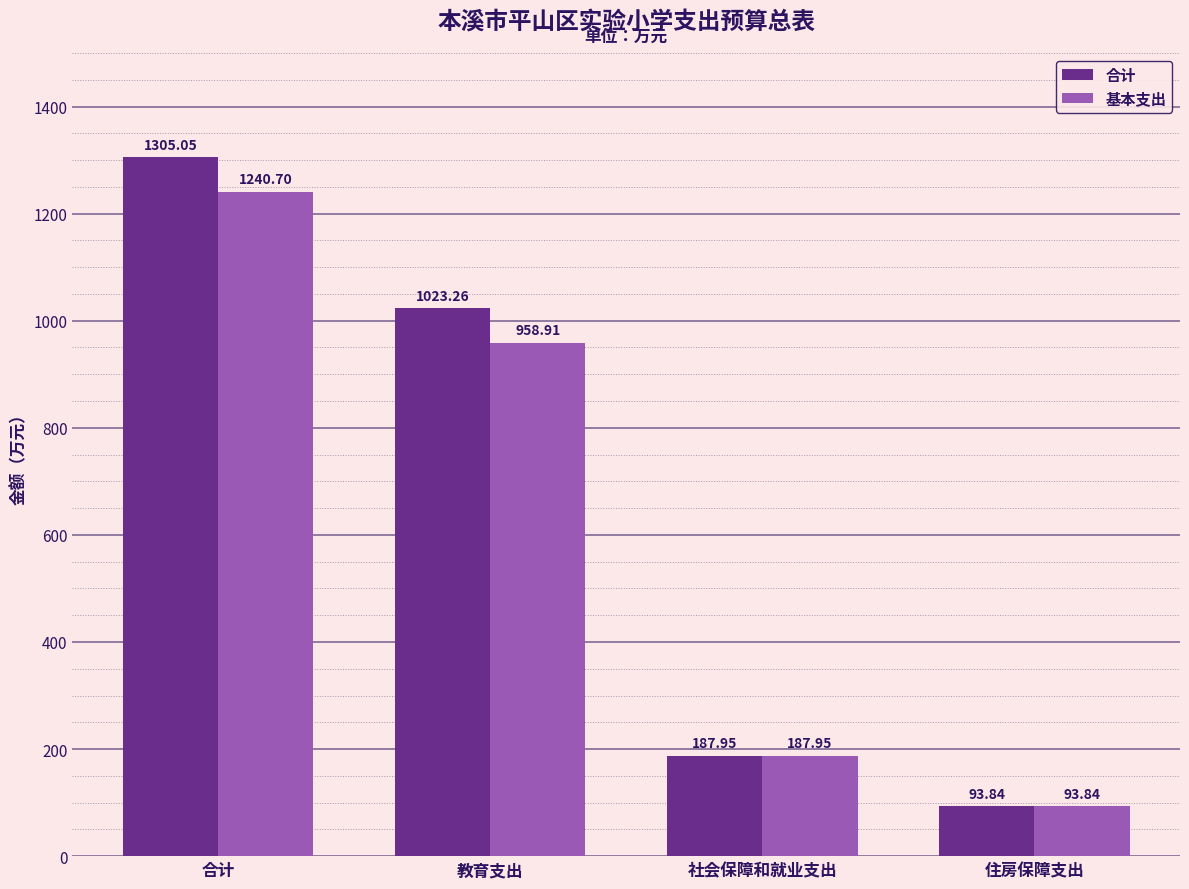

What is the difference between the maximum and minimum values in the 基本支出 series?

1146.9